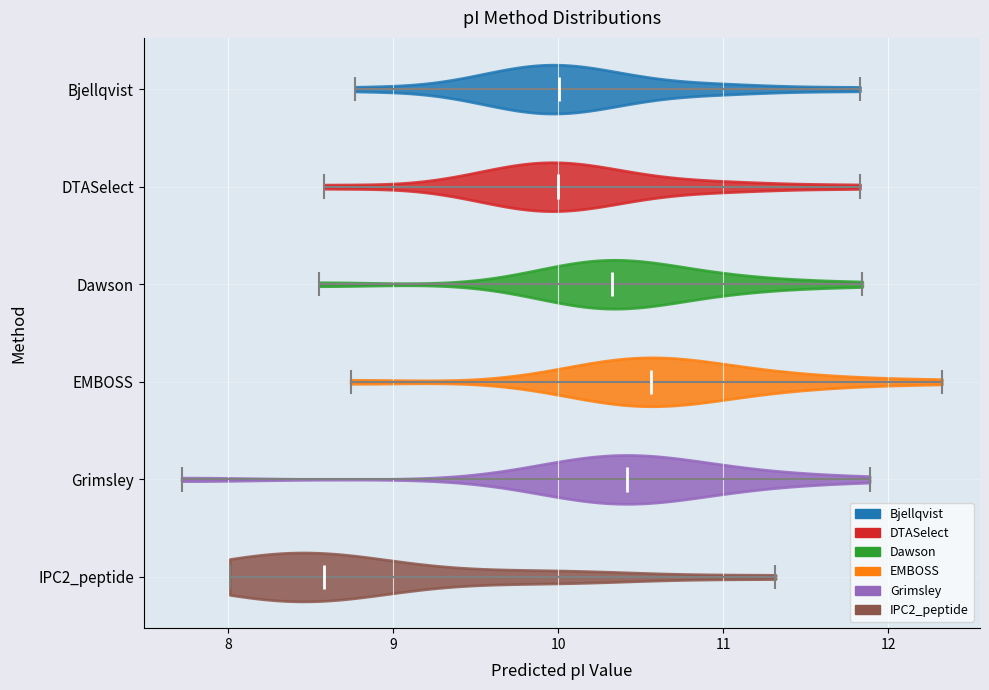

What is the lowest point the violin for DTASelect reaches on the x-axis? The values are not printed on the chart, so give them approximately, as read against the axis.

8.6